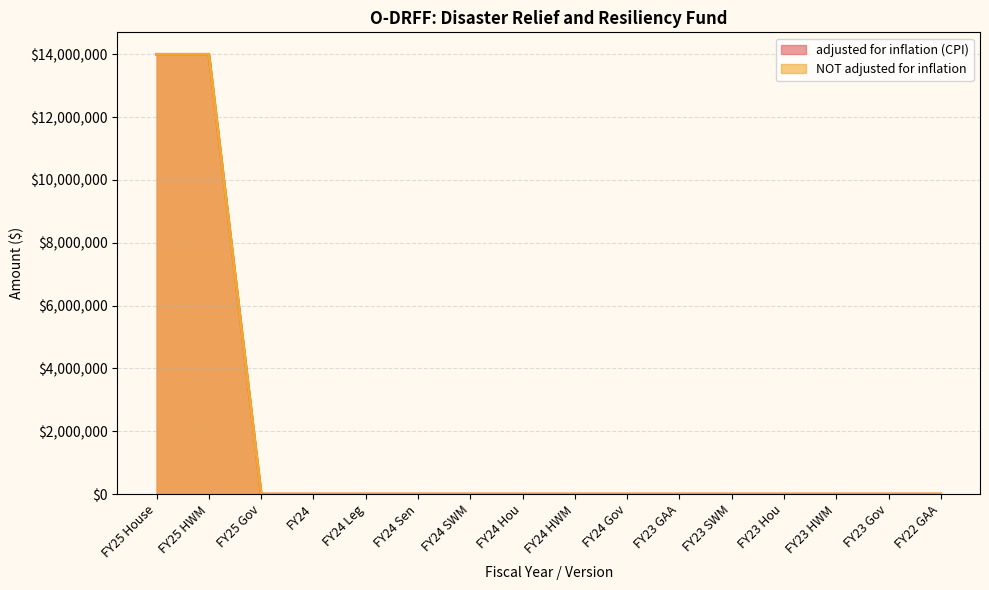

How many categories are shown in the chart?

16